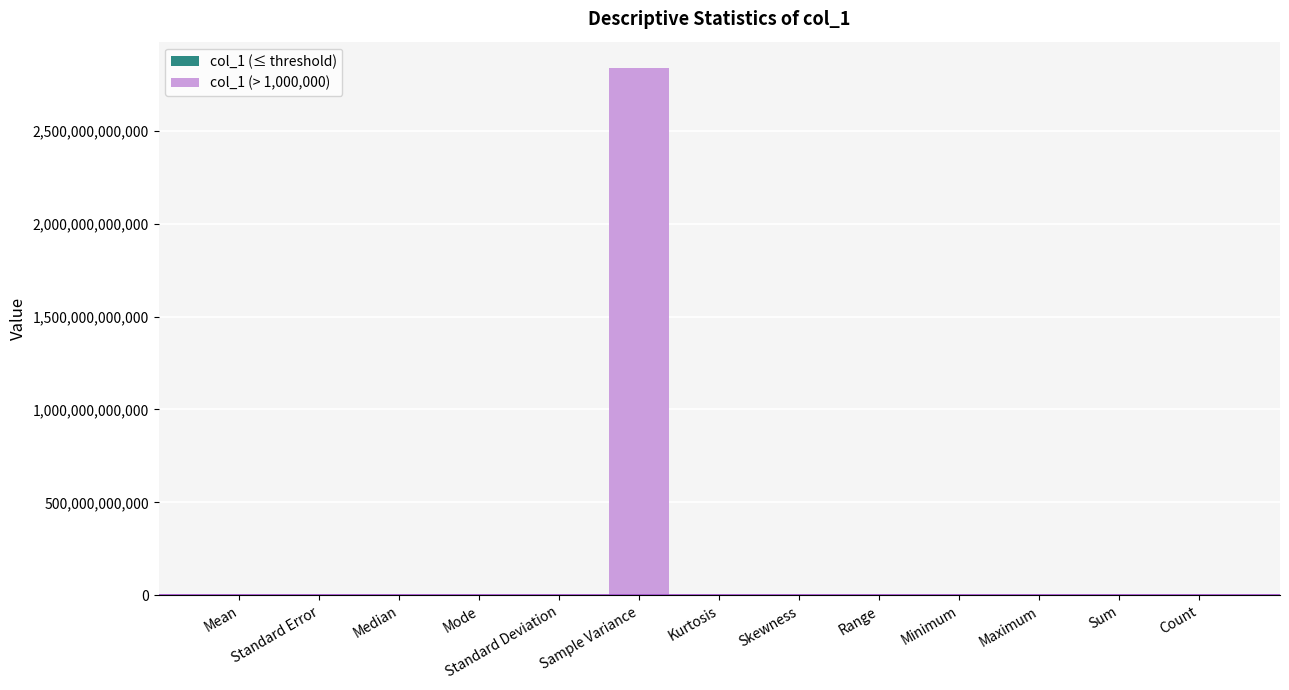

Between Sample Variance and Standard Error, which is larger?

Sample Variance